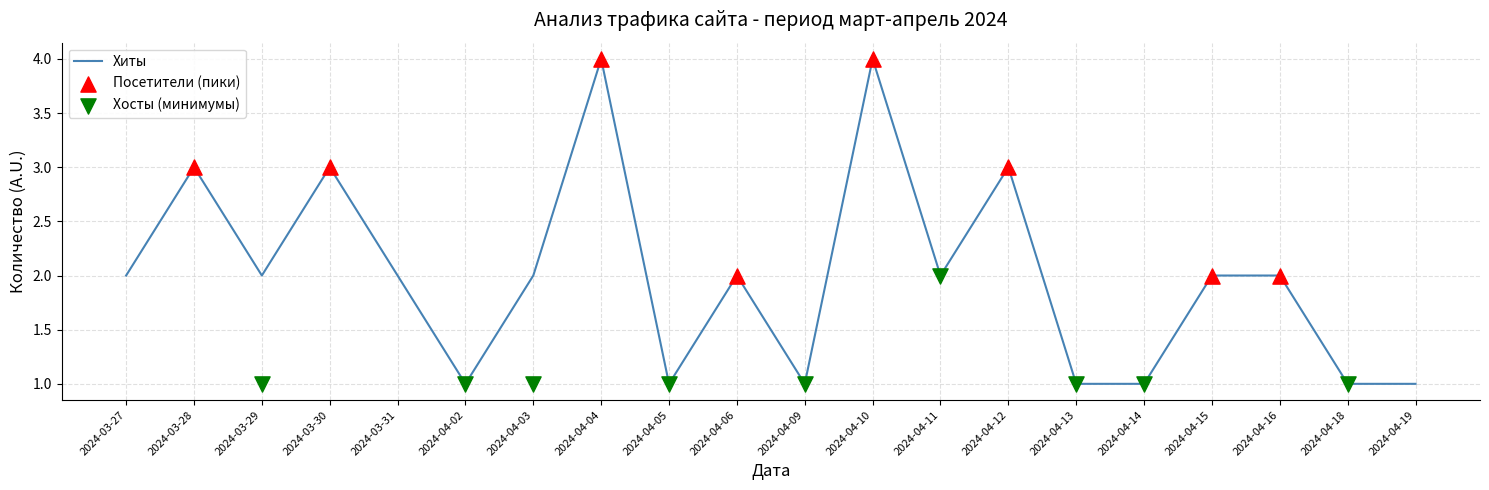

Is the value of Хосты at 2024-03-28 greater than the value of Хиты at 2024-04-03?

Yes